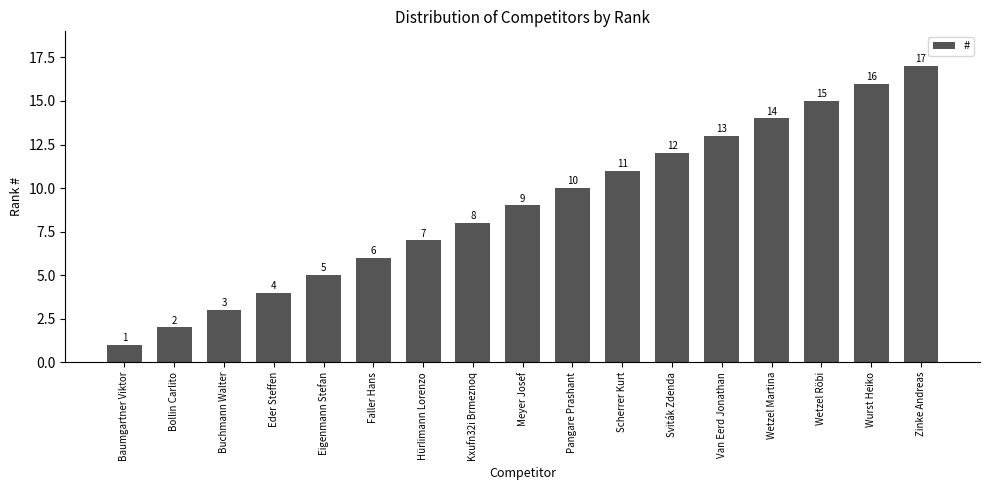

Which label corresponds to the smallest value in the chart?

Baumgartner Viktor